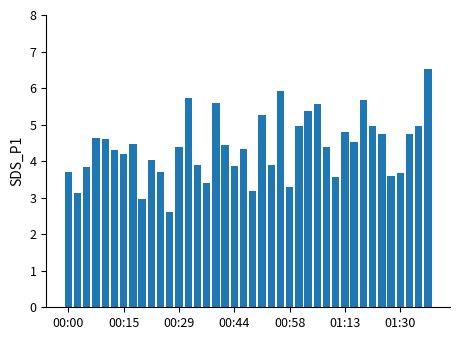

What is the value of the 6th bar from the left?

4.3